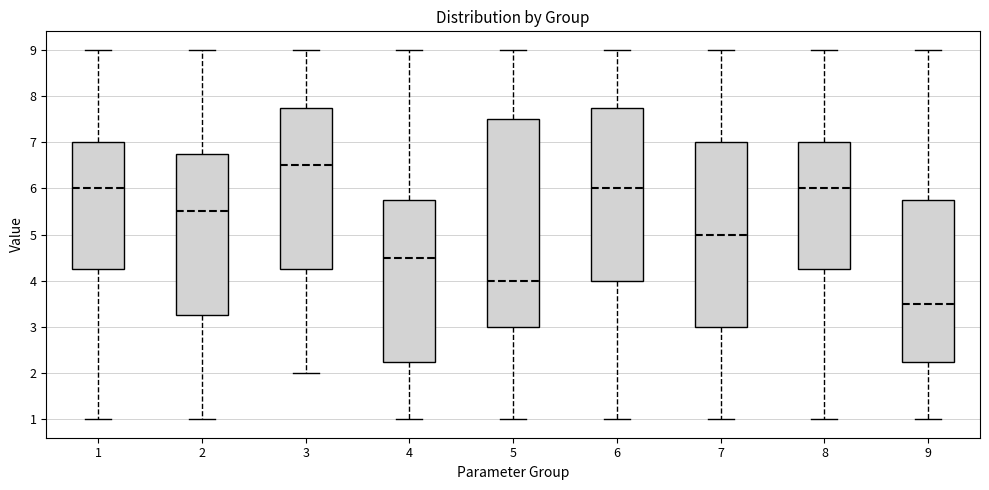

Where does the median line of the box at x = 7 sit on the y-axis? The values are not printed on the chart, so give them approximately, as read against the axis.

5.0